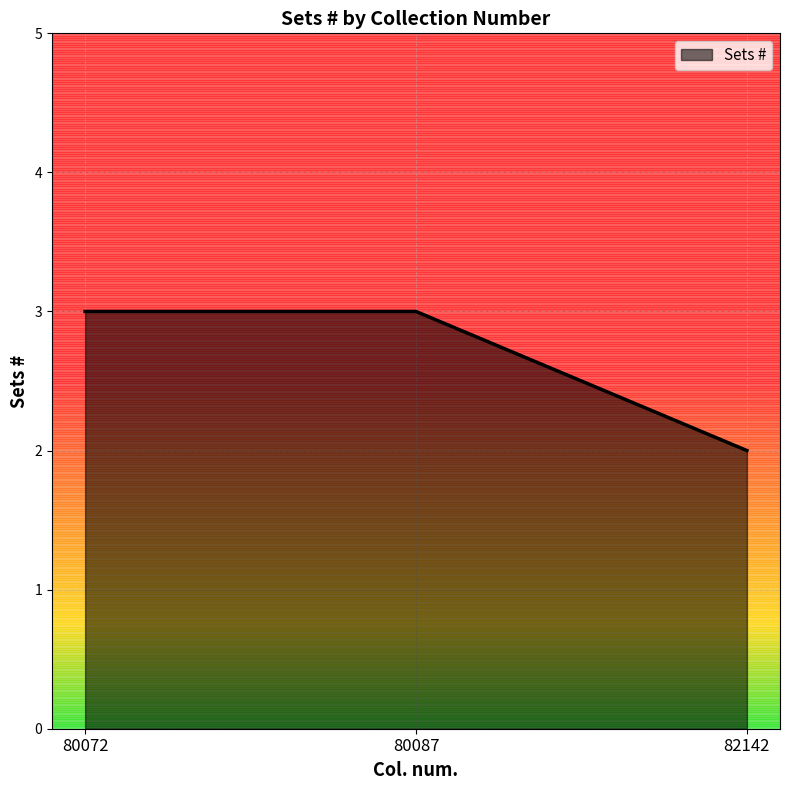

What is the greatest value displayed?

3